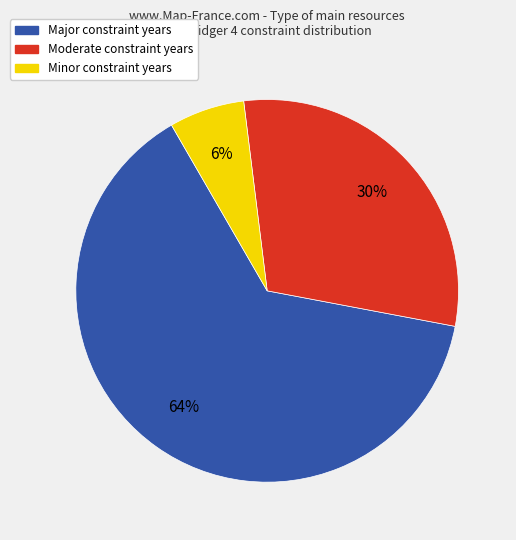

Is there a majority slice in this chart?

Yes